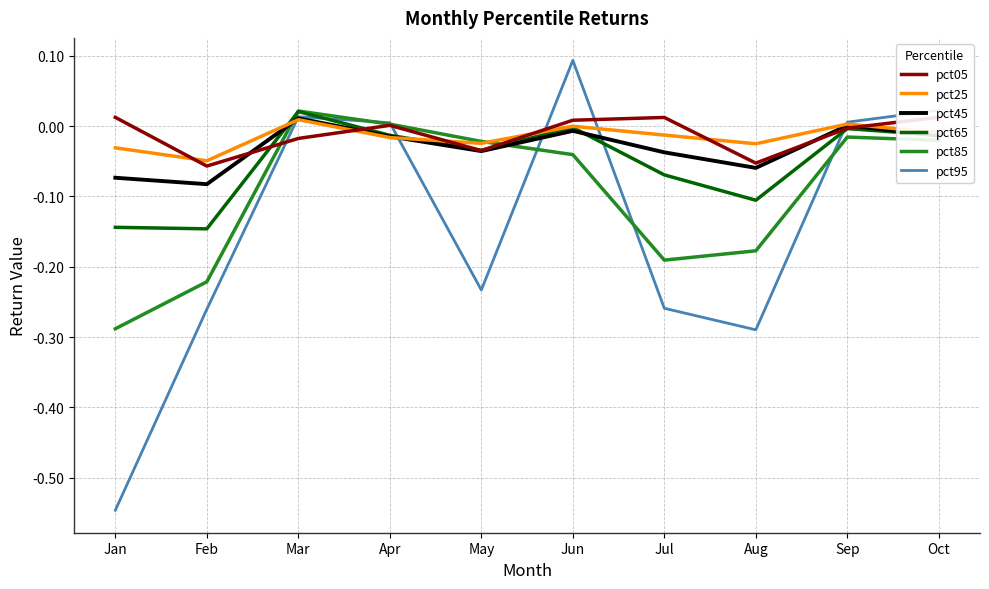

True or false: pct65 and pct45 intersect in this chart.

True